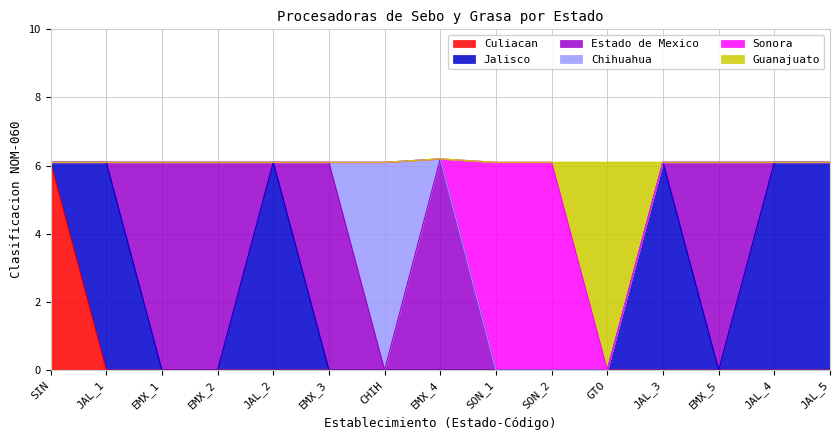

How many values are between 6 and 7?

15